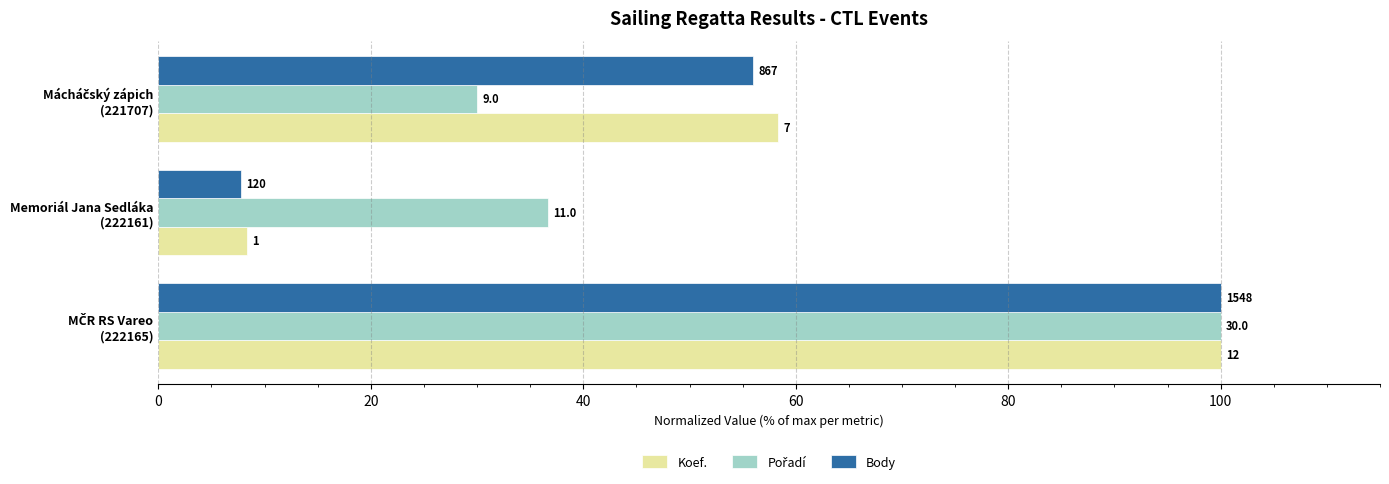

Are the bars grouped side by side (vs. stacked)?

Yes